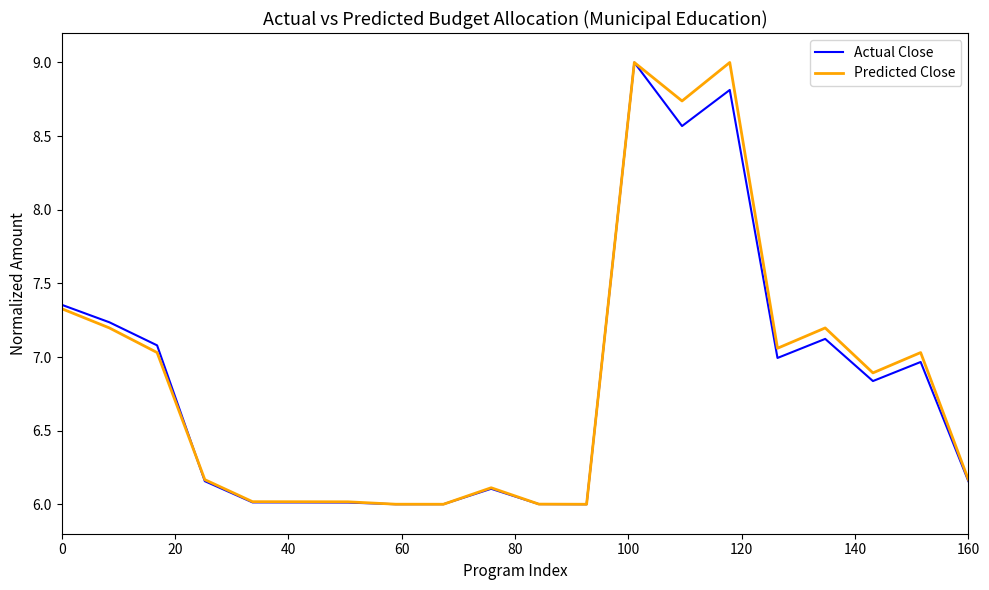

What is the minimum value shown in the chart?

6.0